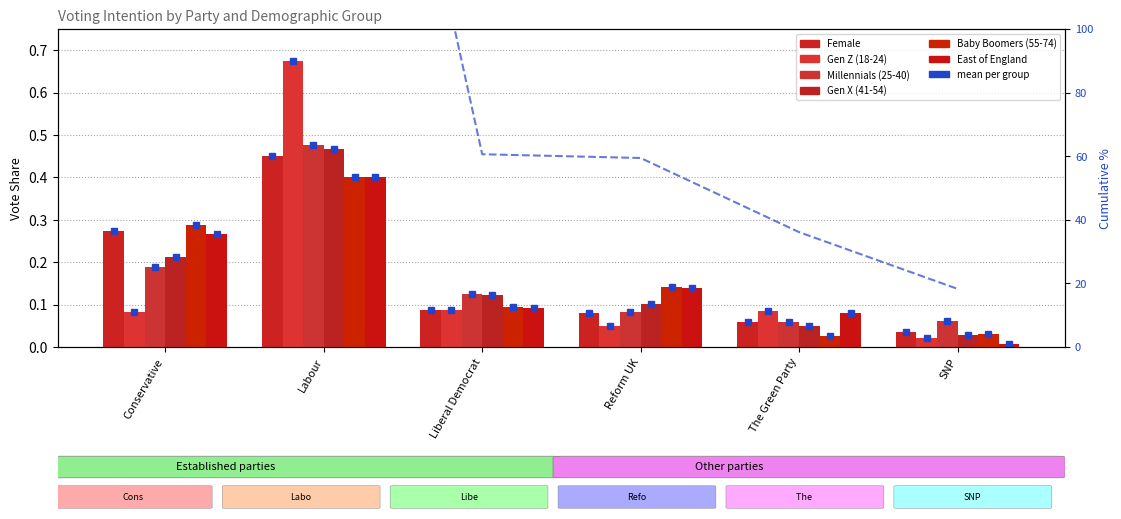

What is the approximate value of Female at Conservative?

0.3